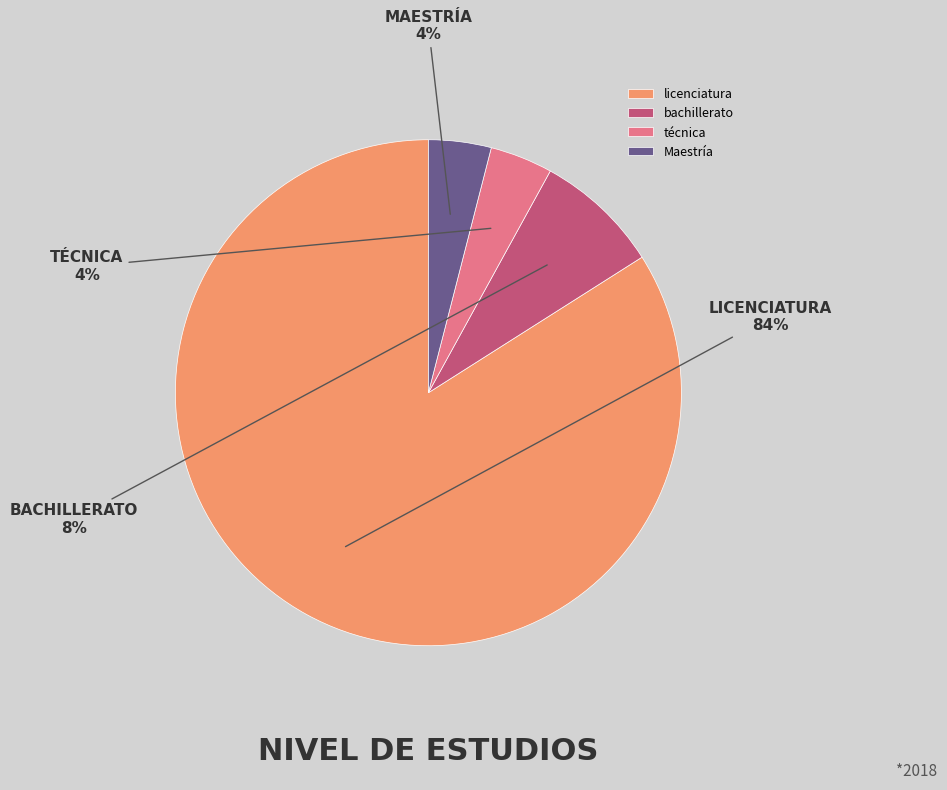

Do bachillerato and Maestría together represent more than half of the pie?

No